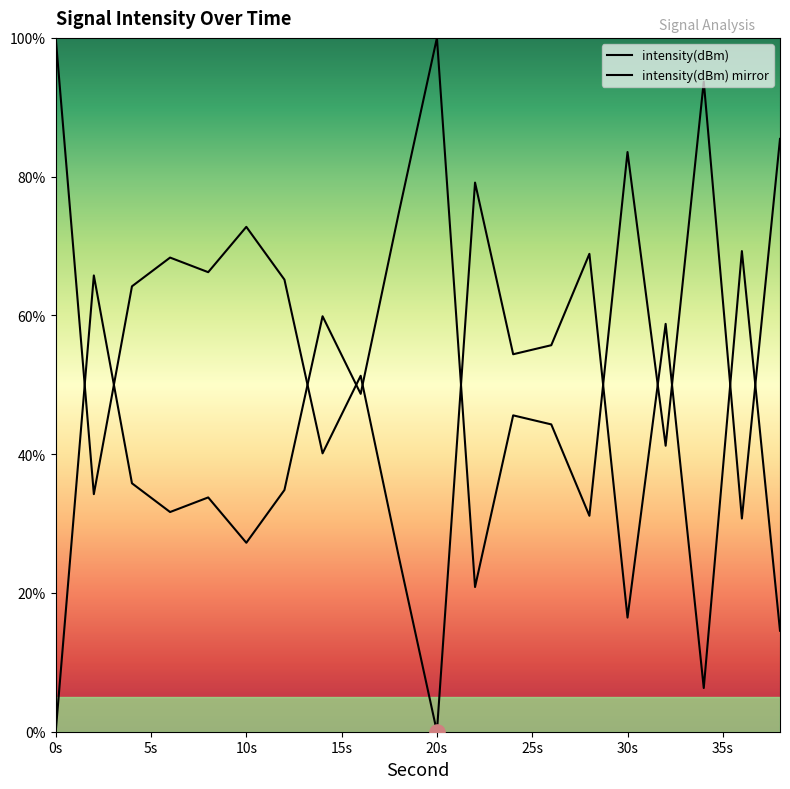

What is the change in value from 6 to 26?

+12.6